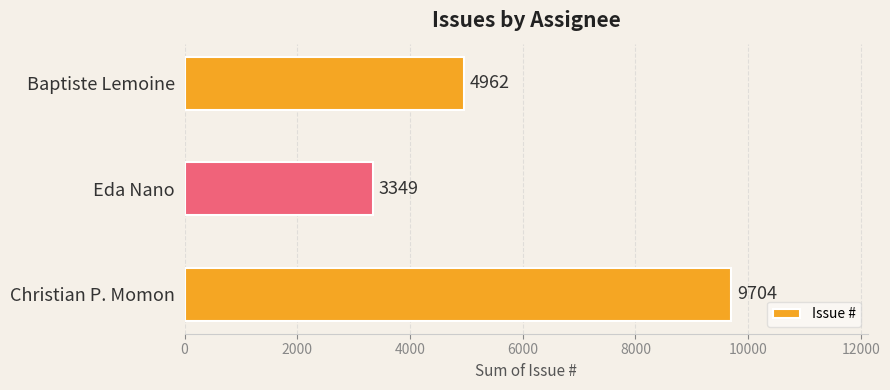

How many distinct data groups are displayed?

1